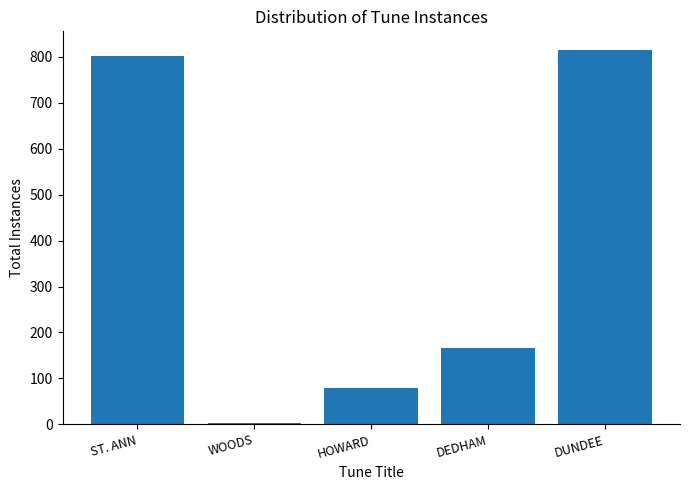

What is the greatest value displayed?

815